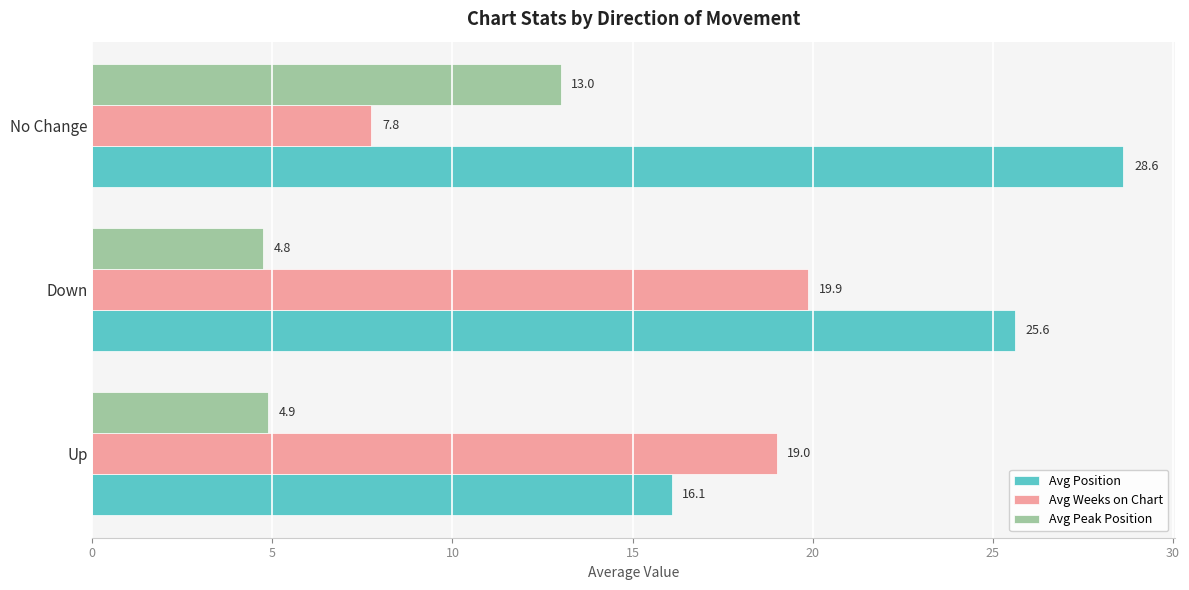

Which series has the largest range (max minus min)?

Avg Position